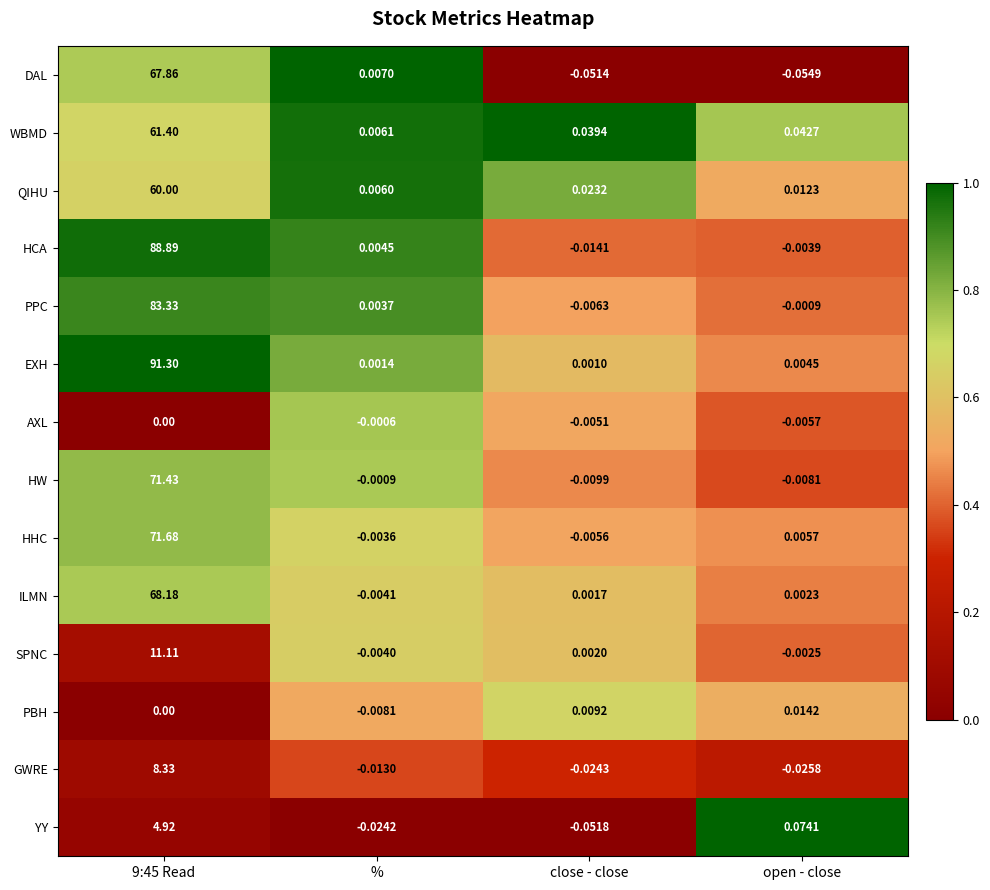

At which category does the chart reach its peak across all series?

9:45 Read